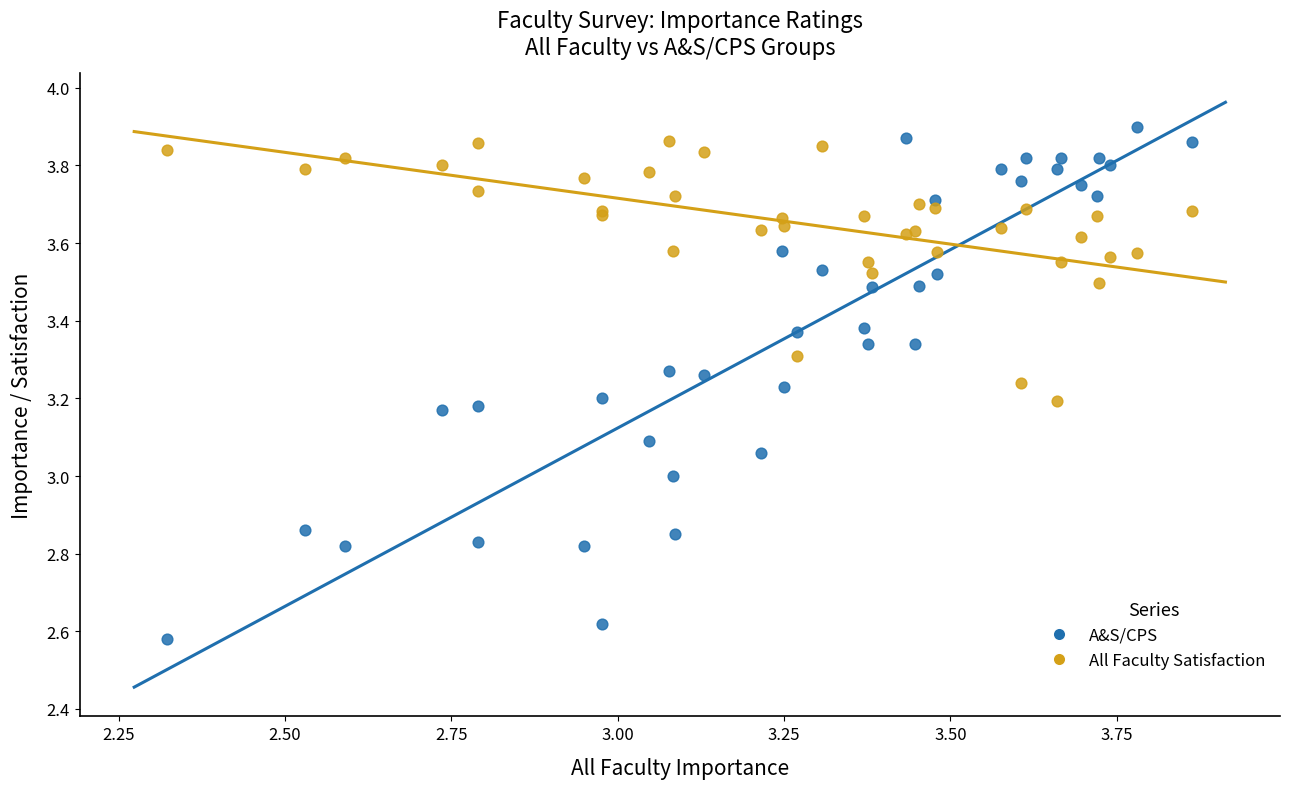

Which series reaches the minimum Y coordinate?

A&S/CPS